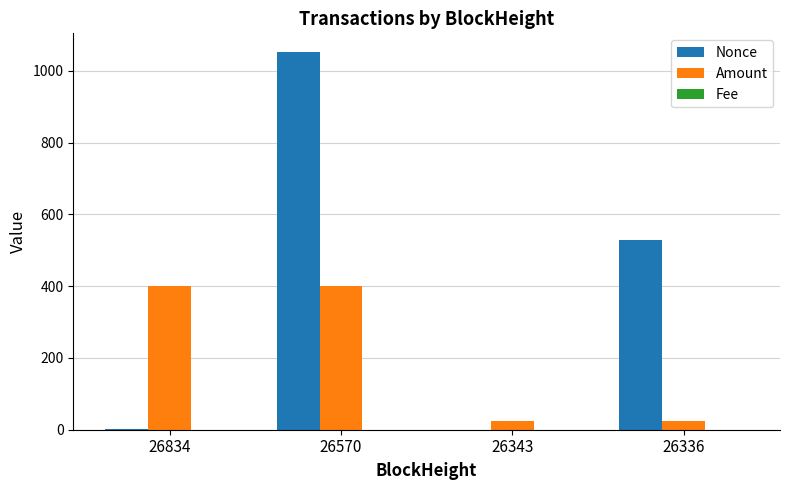

What is the maximum value shown in the chart?

1052.0